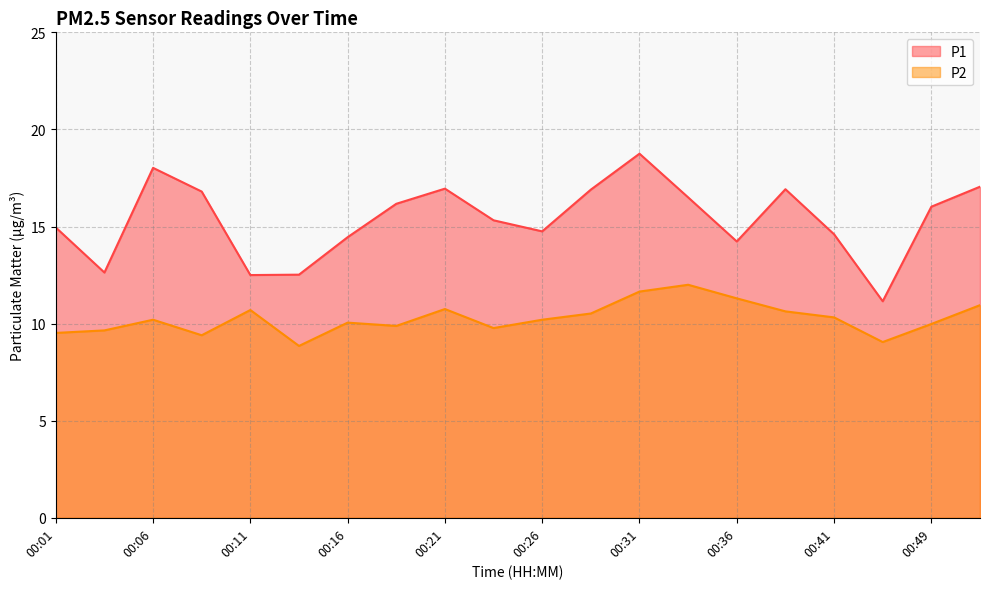

What are all the series names shown in the legend?

P1, P2